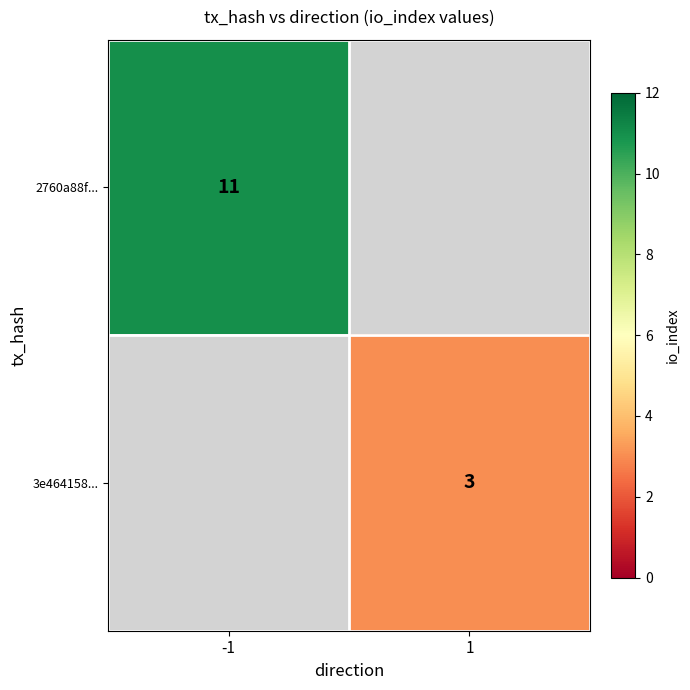

True or false: 2760a88f... has a value of 17 at -1.

False